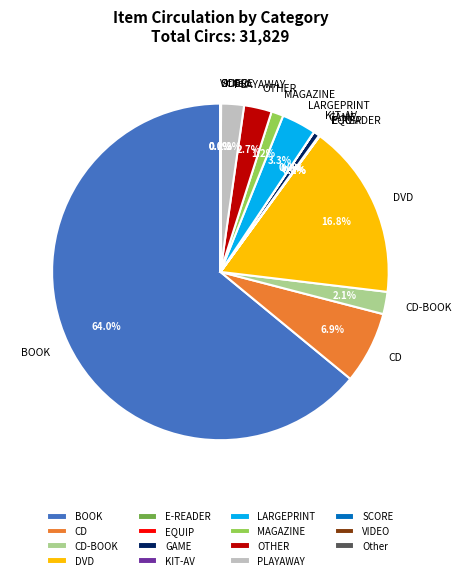

Which slice represents more than half of the pie?

BOOK